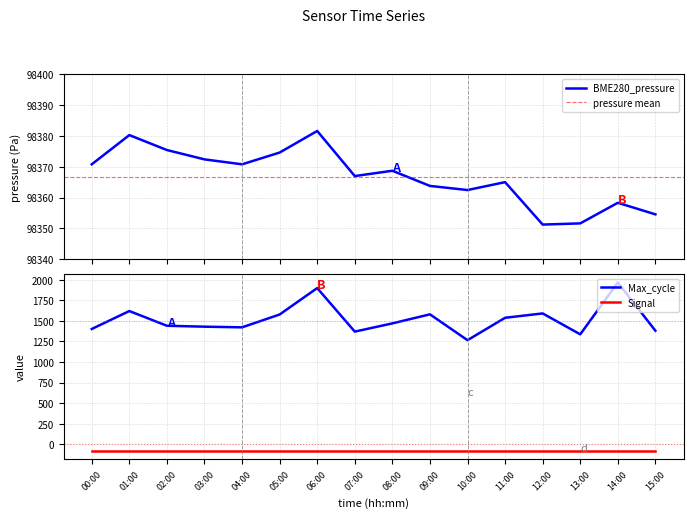

In Max_cycle, how many points are lower than both neighbors (excluding endpoints)?

4